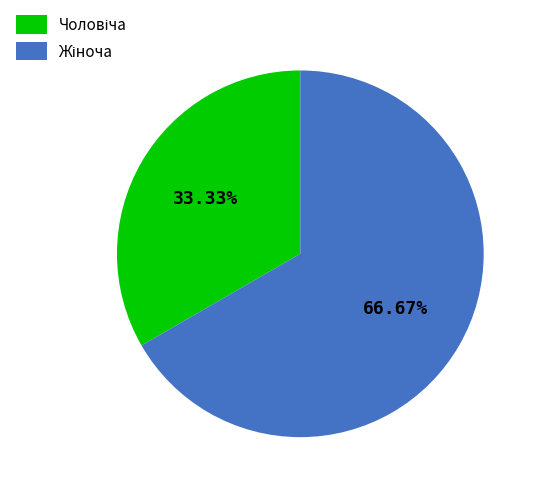

Is there a majority slice in this chart?

Yes